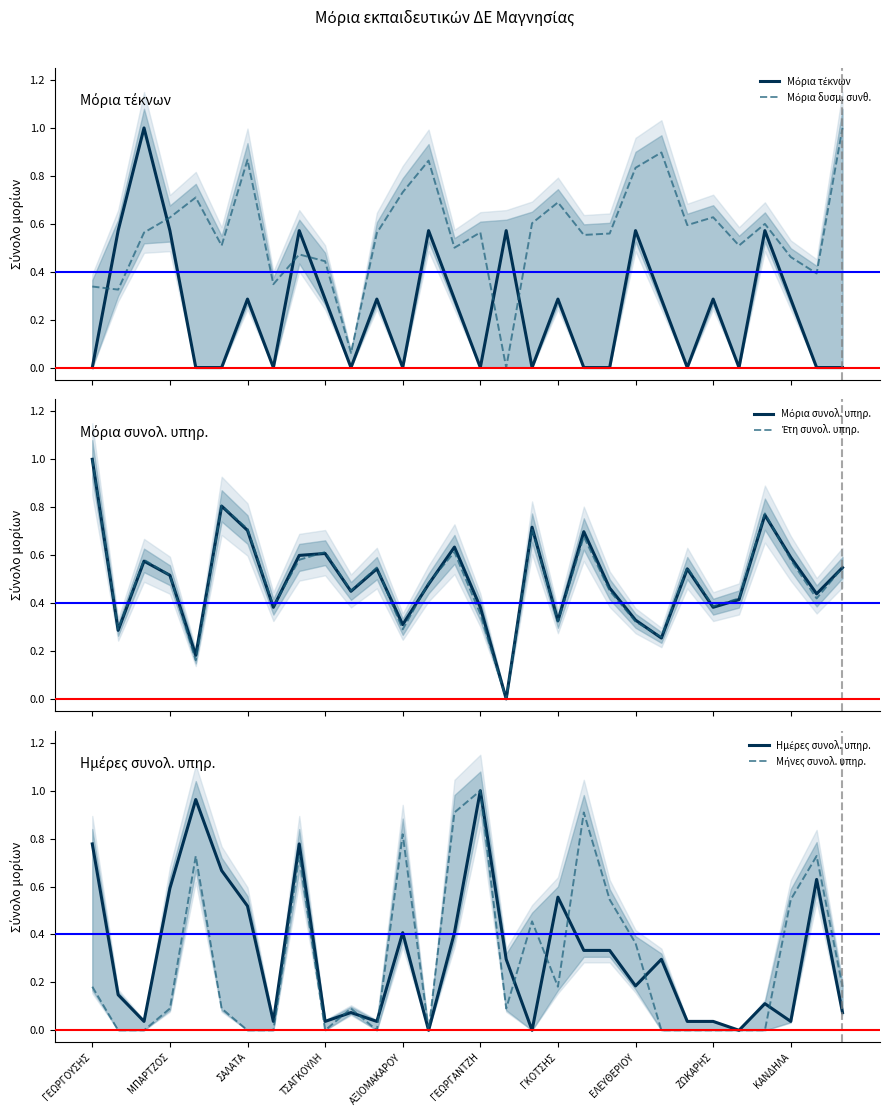

What is the sum of all Έτη συνολ. υπηρ. values?

14.8